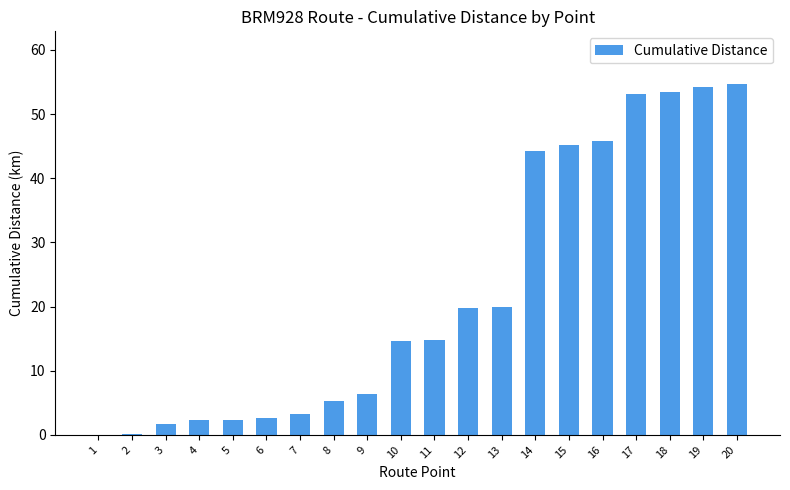

What is the maximum value shown in the chart?

54.7